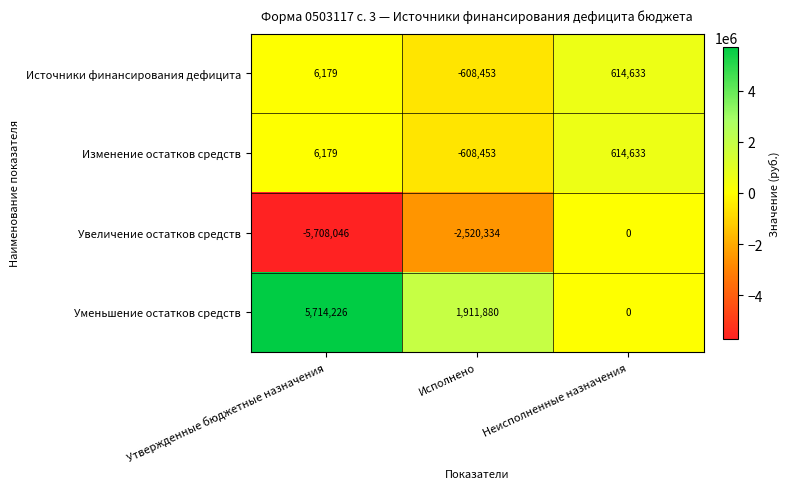

At which category is the sum across all series the highest?

Неисполненные назначения